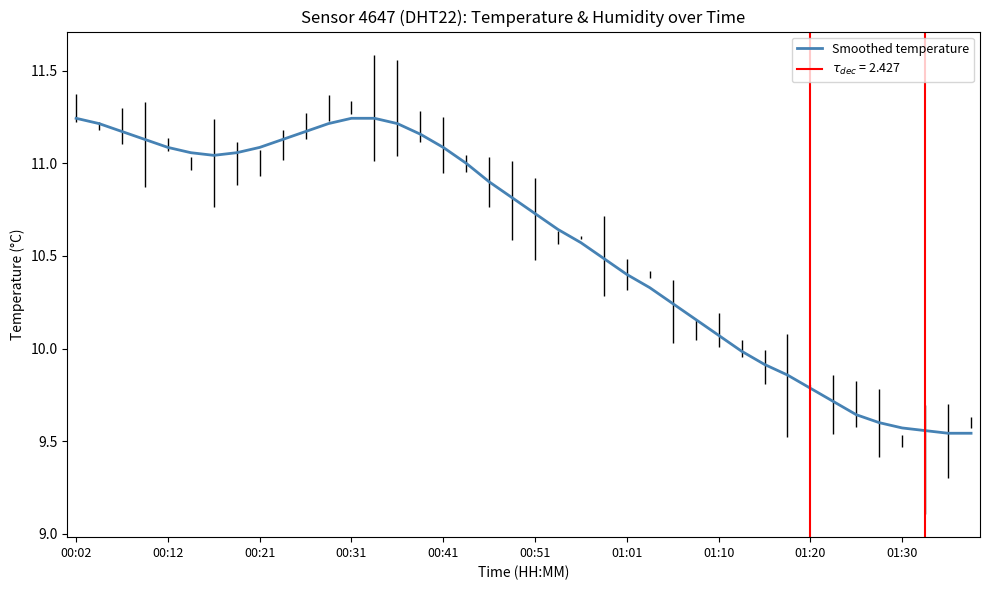

True or false: Smoothed temperature has a value of 10.4 at 01:01.

True